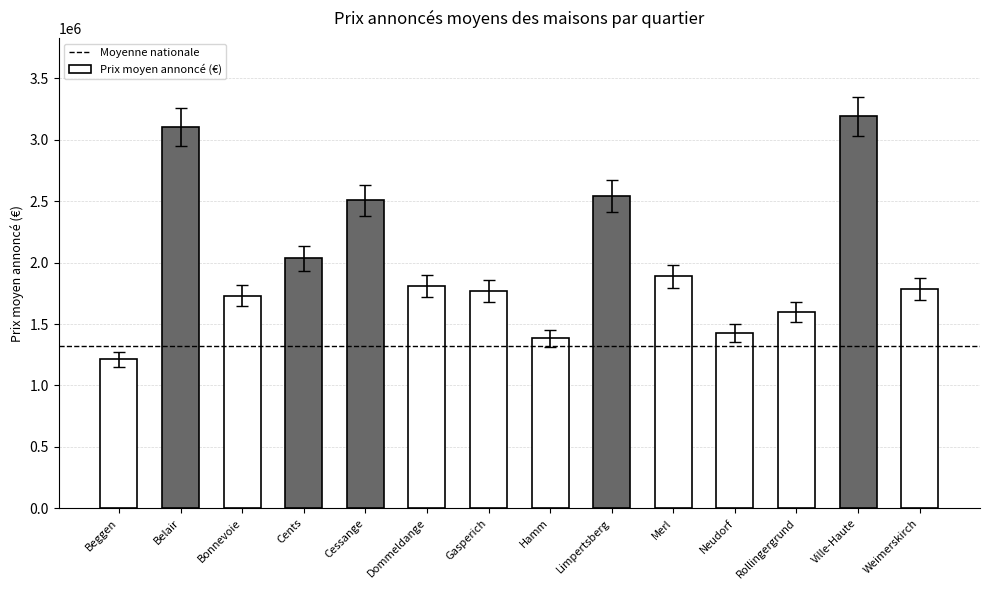

What position from the left is Neudorf?

11